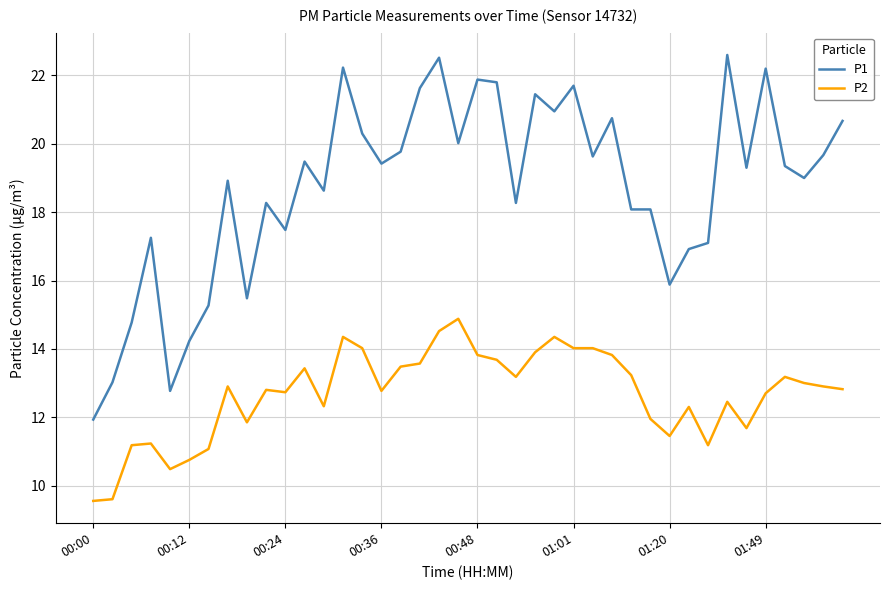

True or false: P2 and P1 intersect in this chart.

False